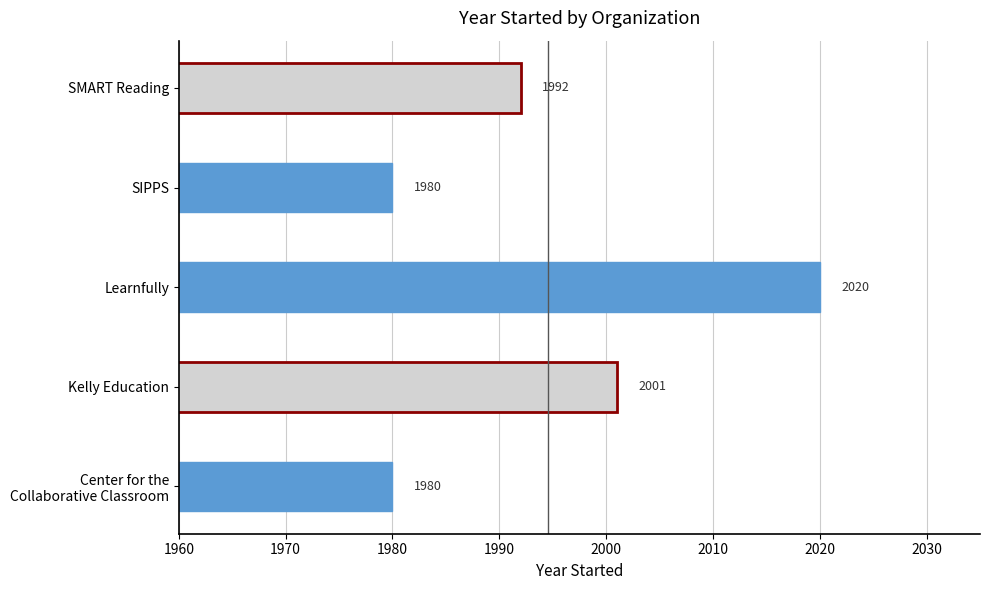

Where is the data nearest to the value 2000?

Kelly Education